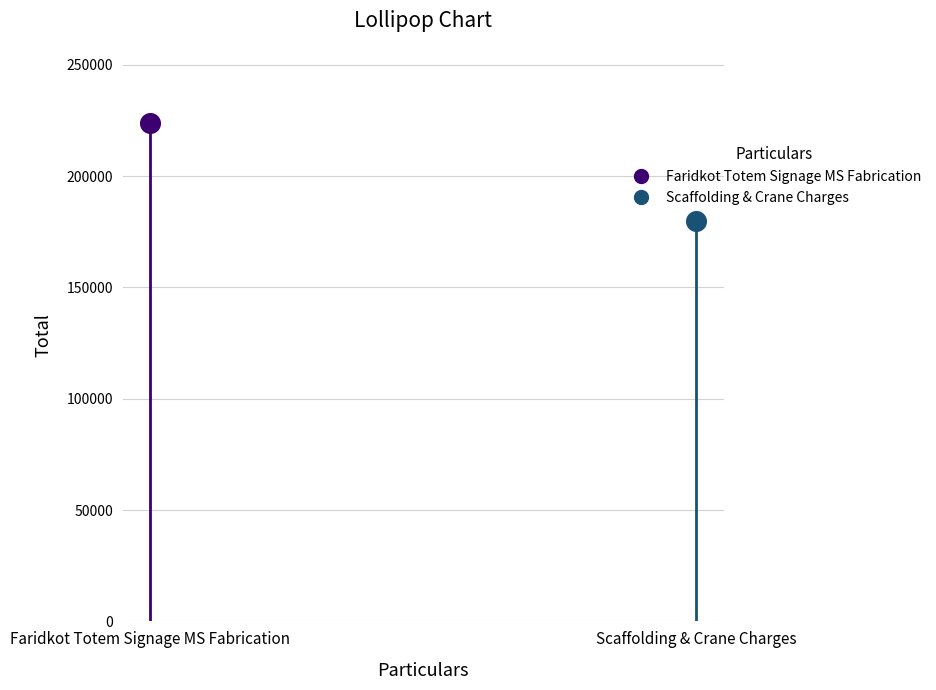

Which series has the largest total across all categories?

Faridkot Totem Signage MS Fabrication